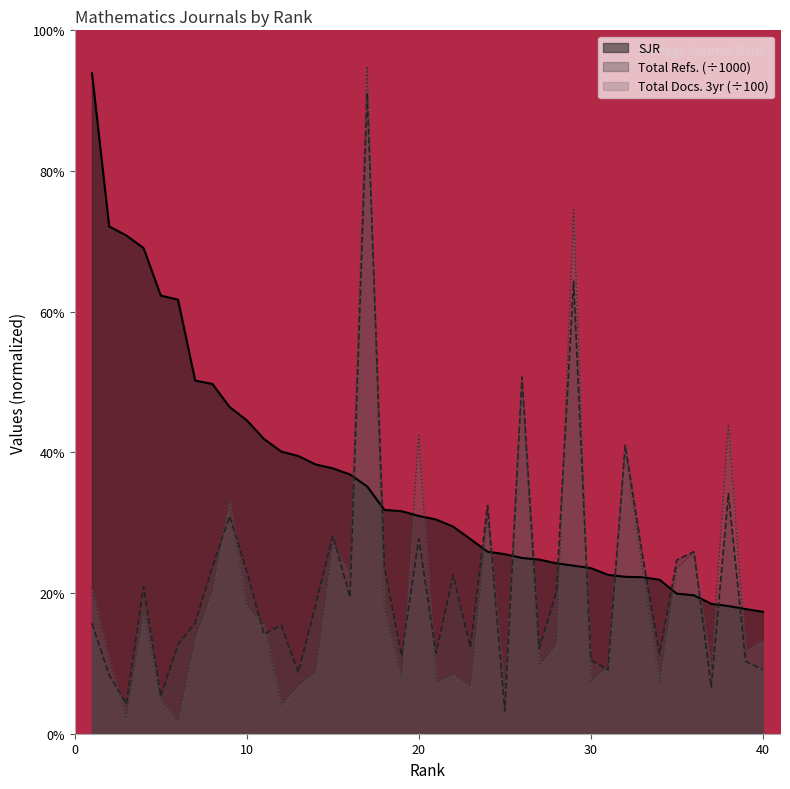

What are all the series names shown in the legend?

SJR, Total Refs. (÷1000), Total Docs. 3yr (÷100)